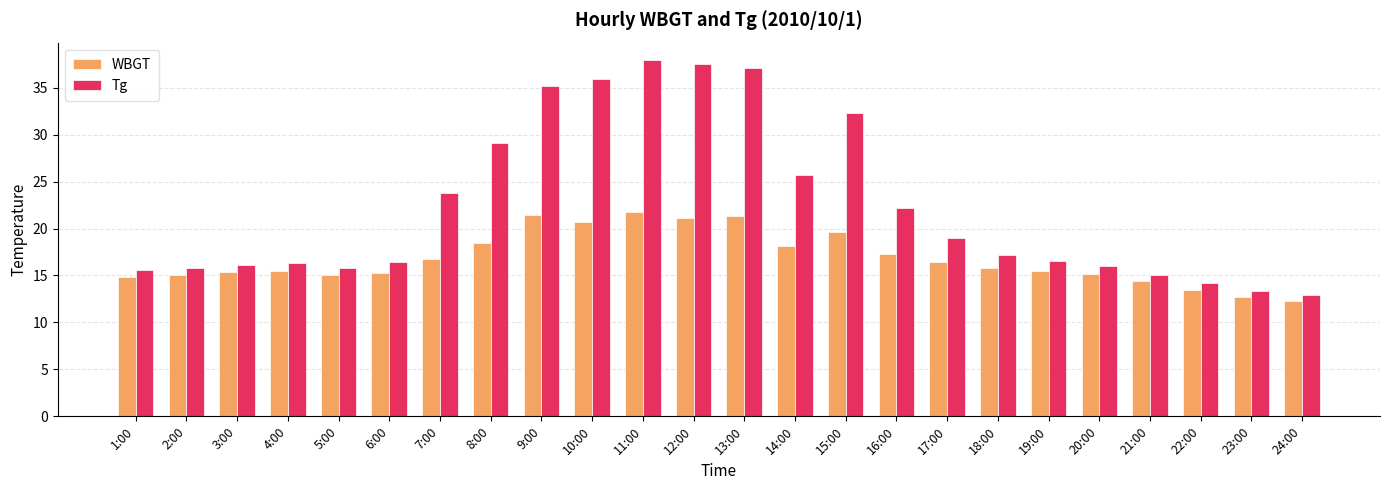

How many groups of bars are there?

24